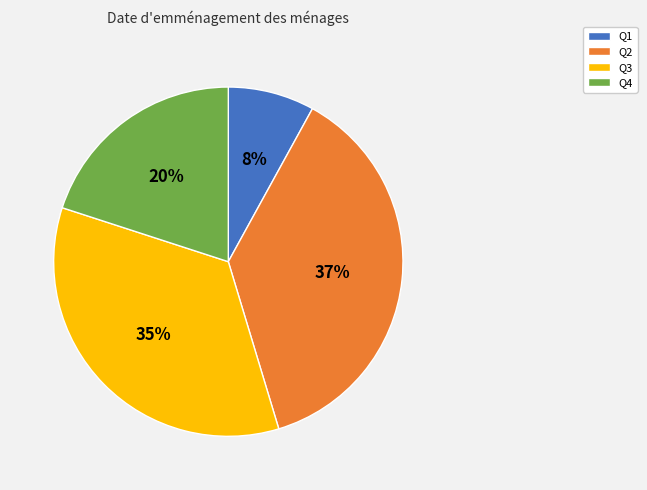

Is the sum of Q3 and Q1 greater than half?

No